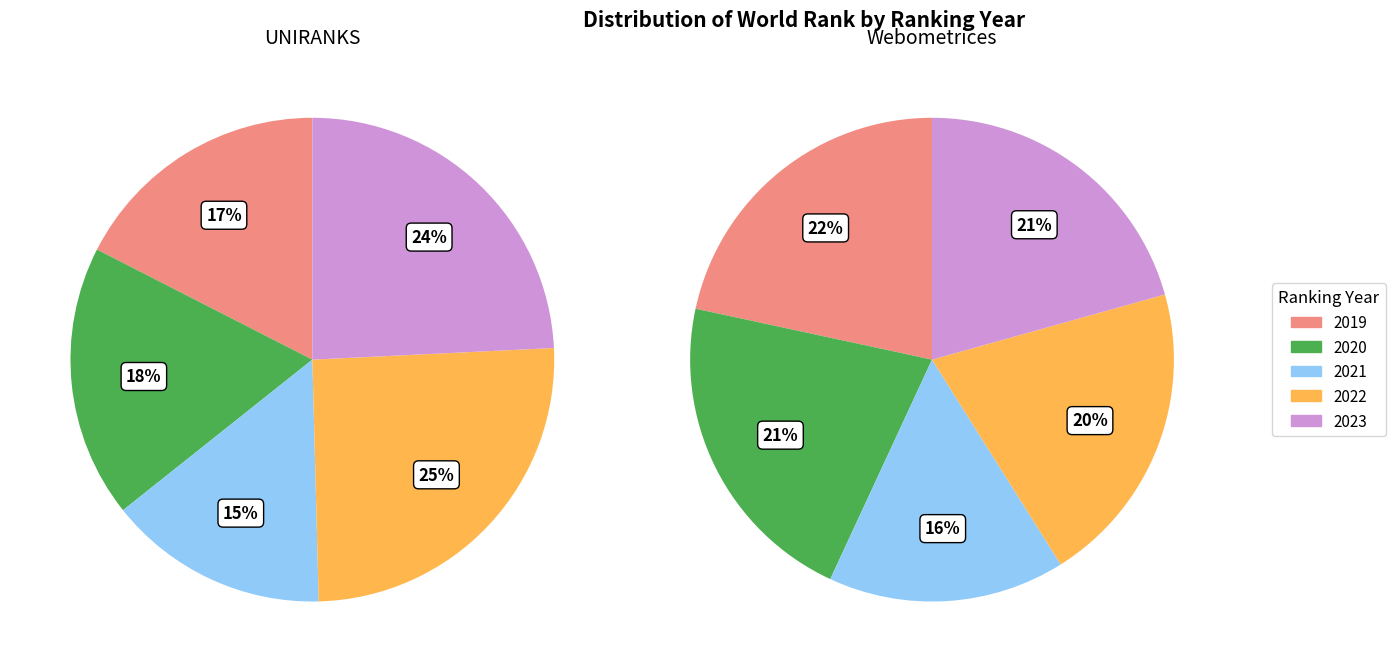

What percentage is the 2023 slice, to the nearest percent?

24%